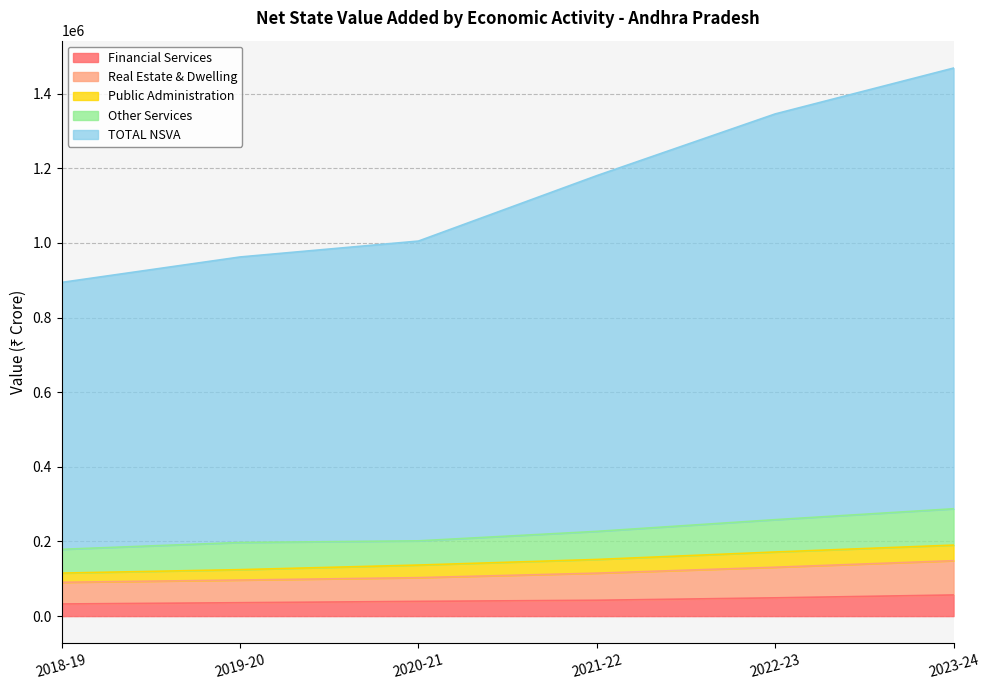

The value of Financial Services at 2018-19 is 32438. True or false?

True